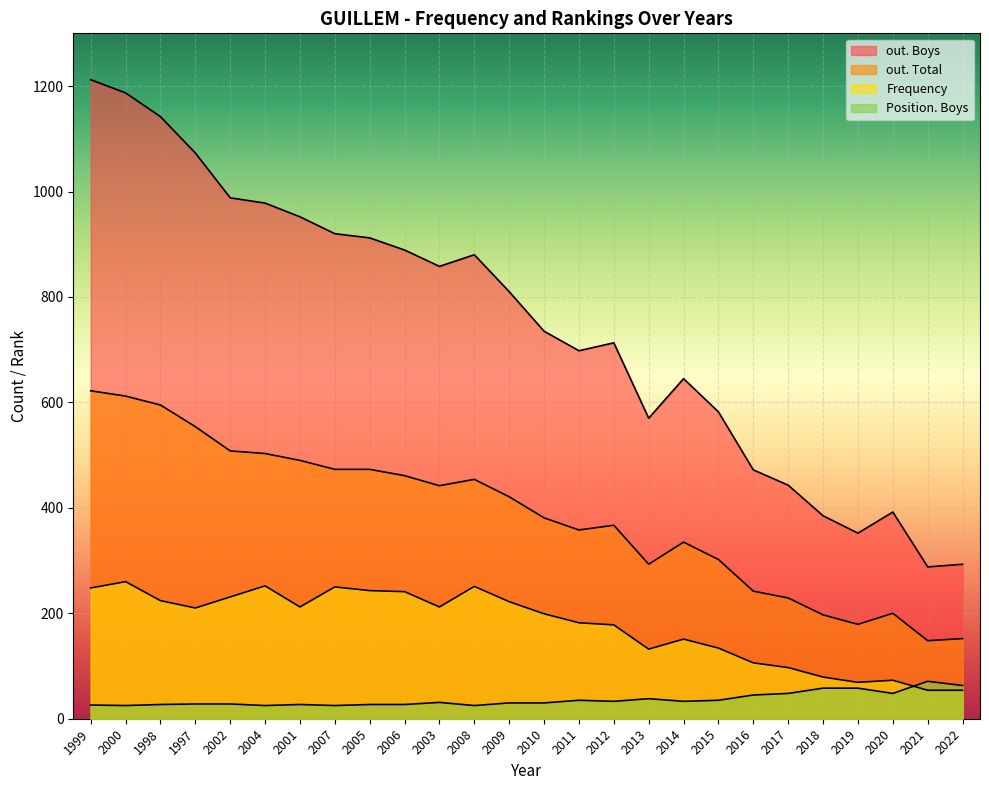

What position from the left is 2005?

9